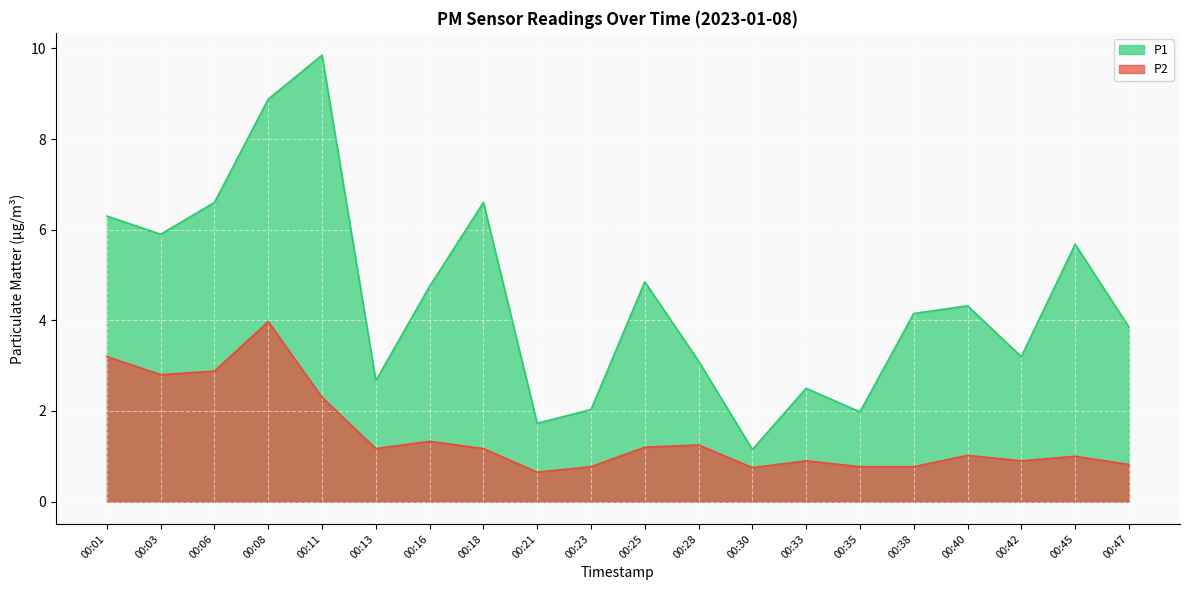

Count the number of data series in this chart.

2